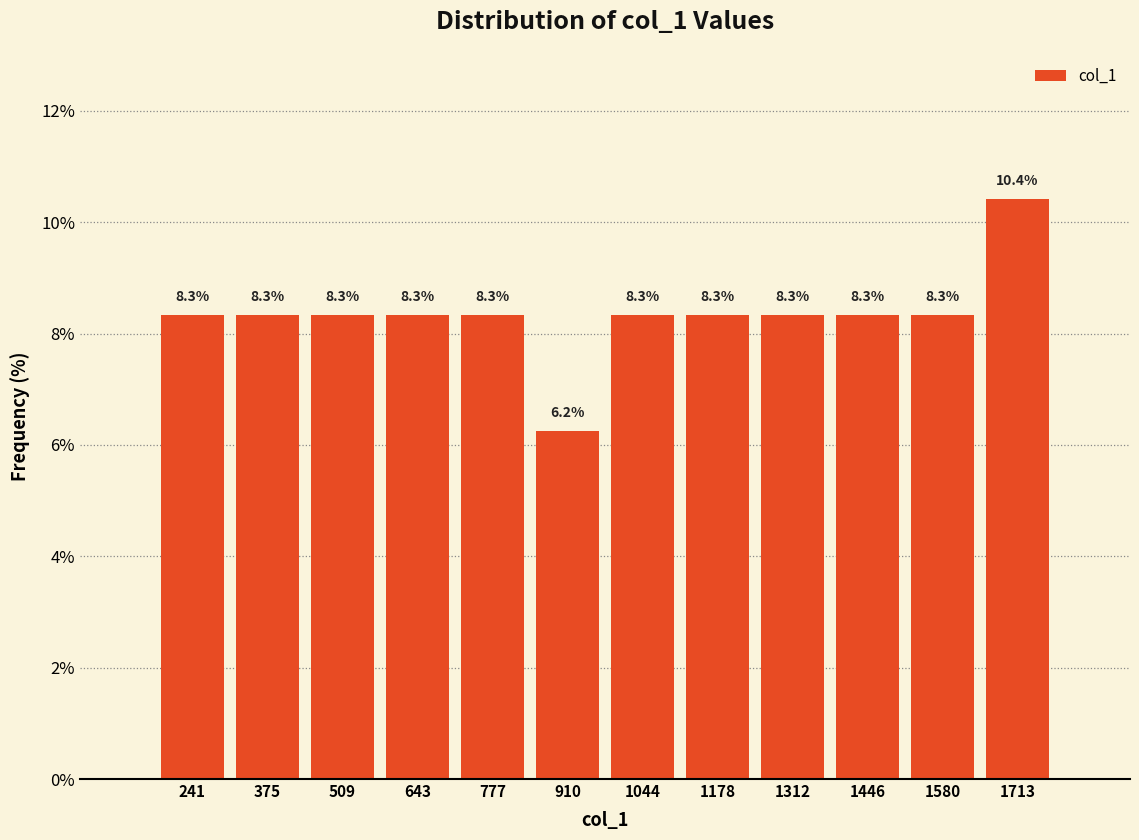

What is the height of the bar covering 580 to 720 on the x-axis? The bar edges are not printed on the chart, so give them approximately, as read against the axis.

8.3